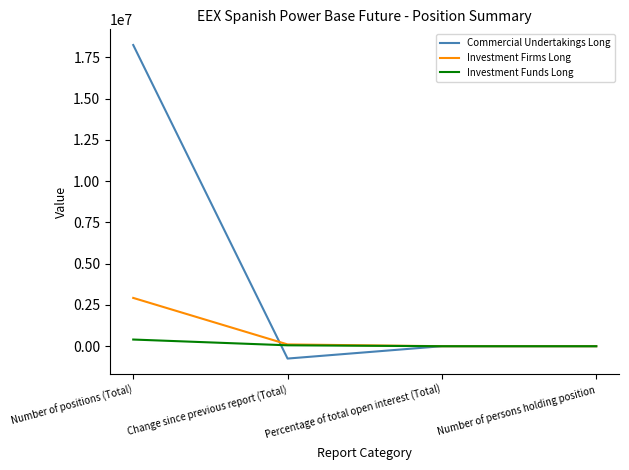

Does the chart have visible grid lines?

No